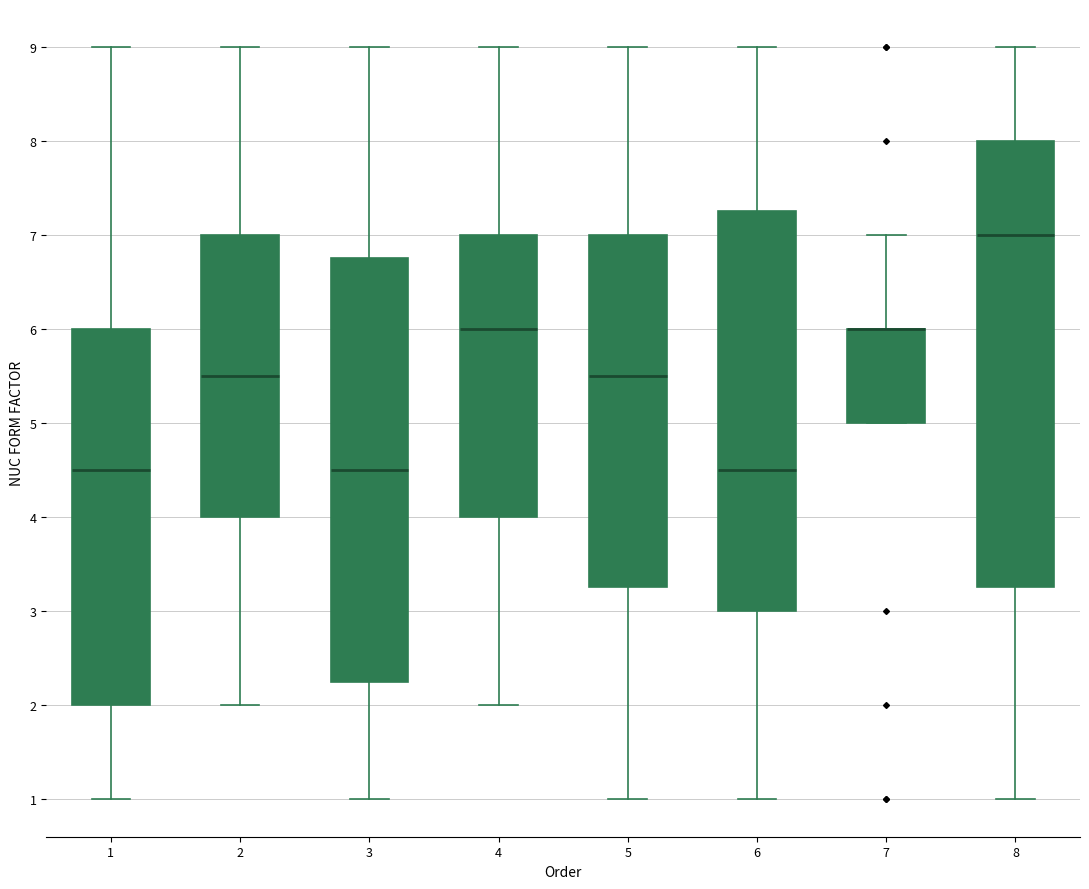

Which box is the tallest, from its lower edge to its upper edge?

8